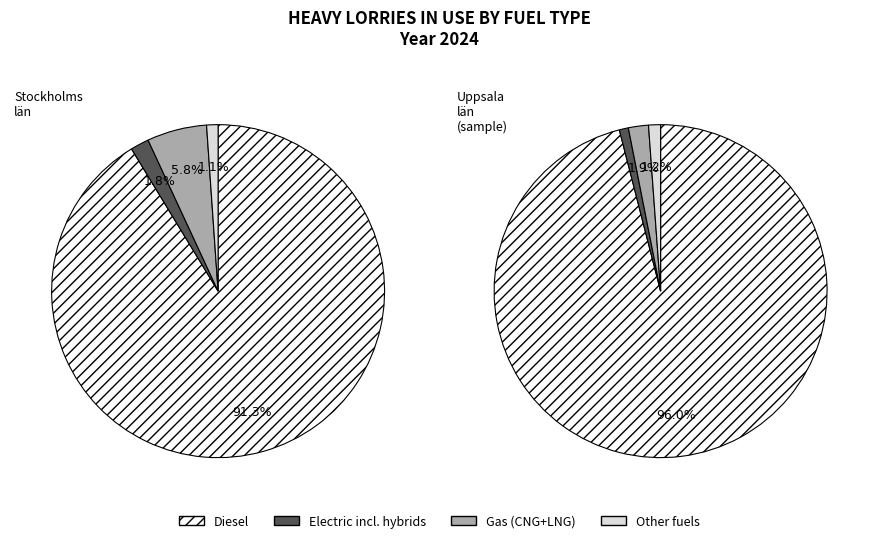

Which category has the biggest portion of the pie?

Diesel